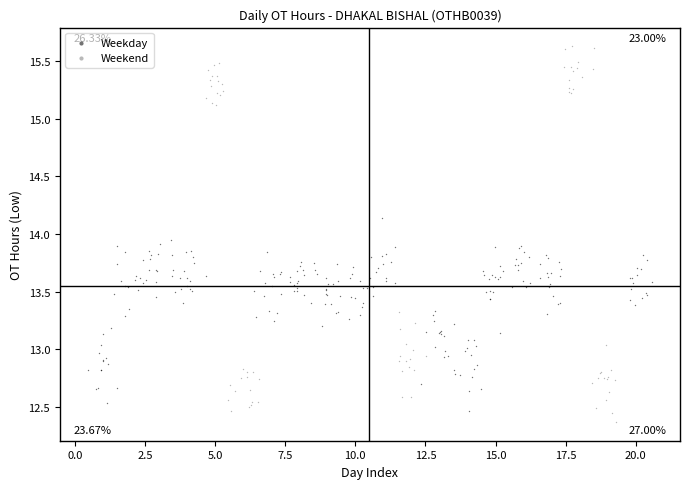

Which series has the widest spread of Y values?

Weekend